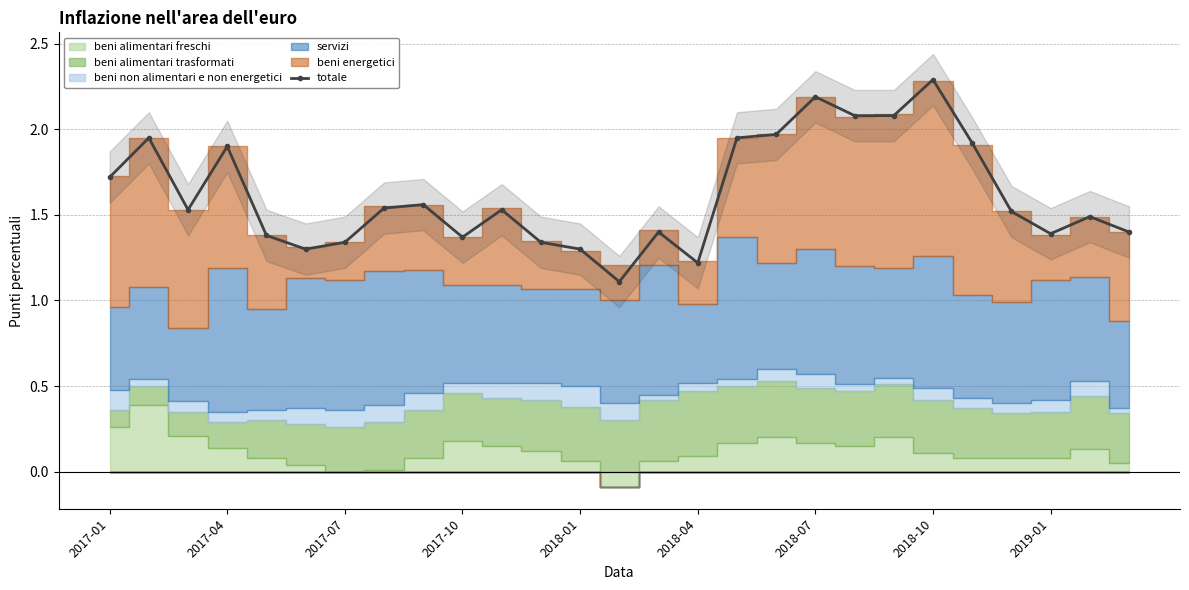

At which category does the chart reach its minimum across all series?

13